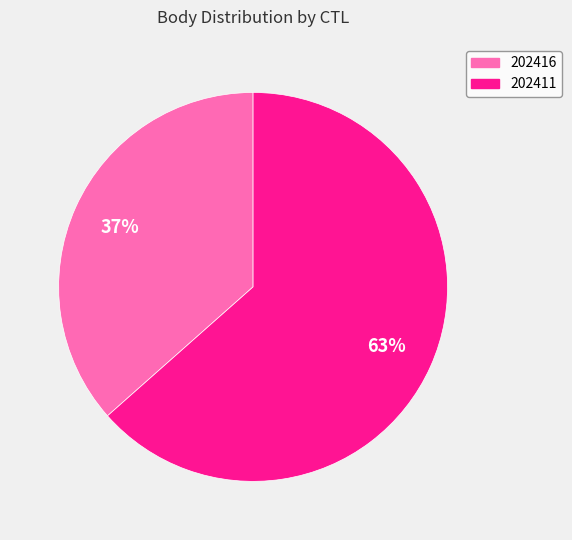

Which category has the biggest portion of the pie?

202411